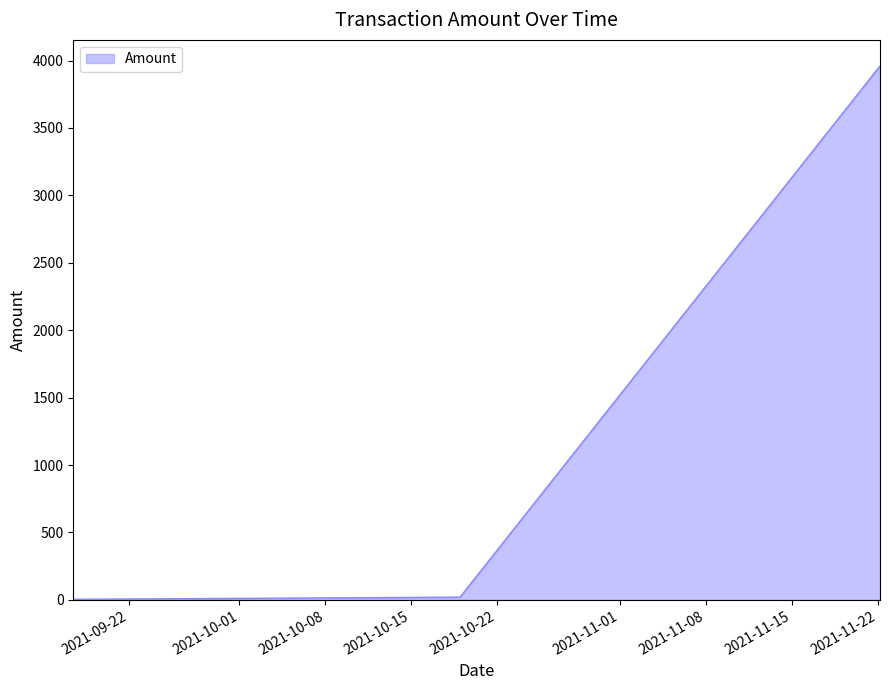

What is the greatest value displayed?

3955.4